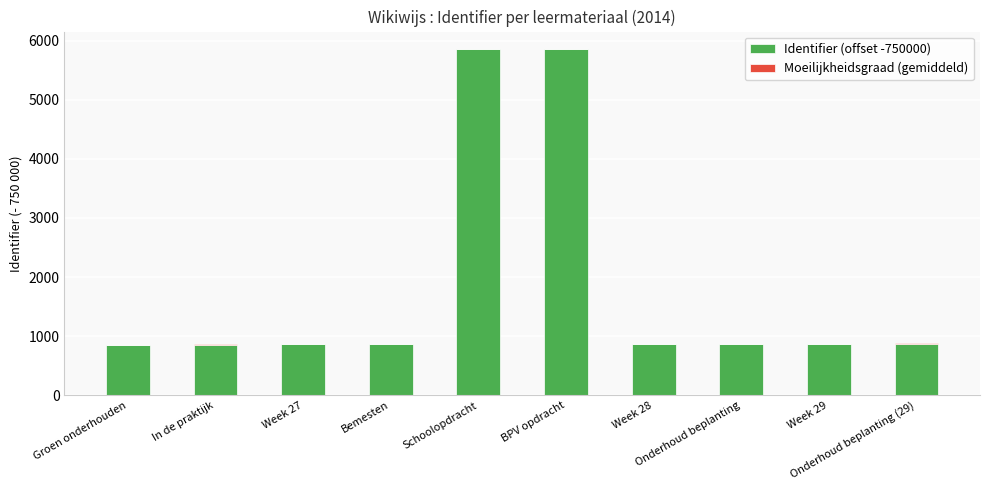

What is the maximum value for Identifier (offset -750000)?

5861